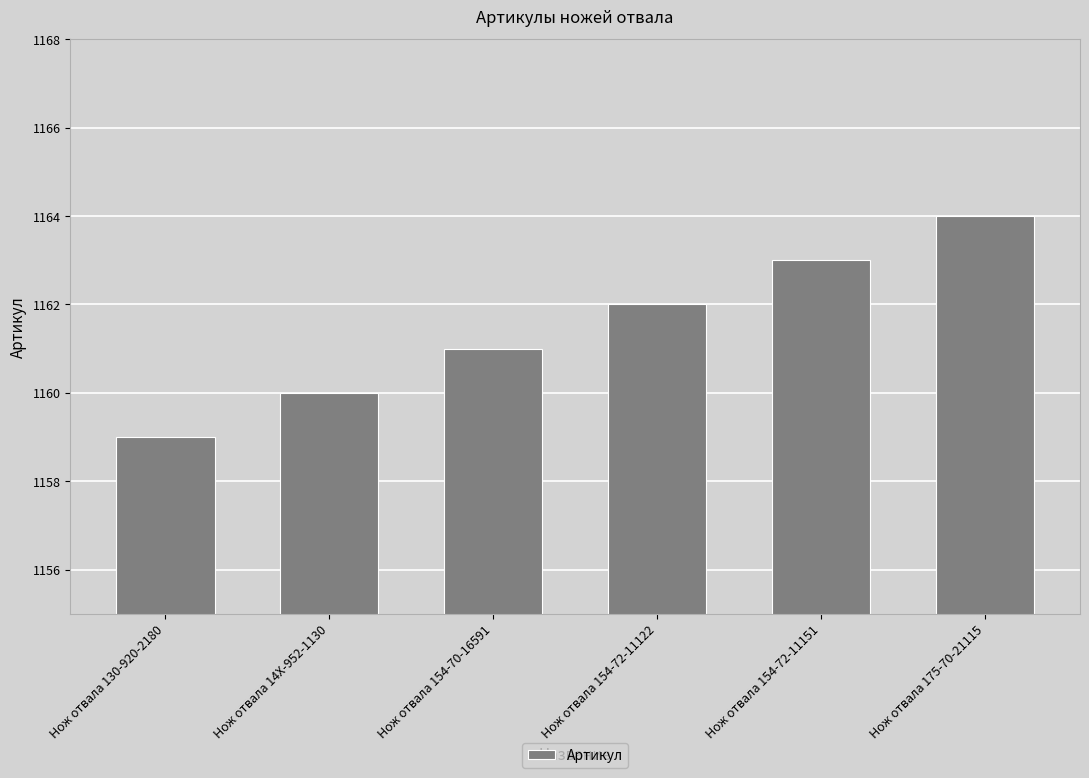

What is the difference between the maximum and second lowest values?

4